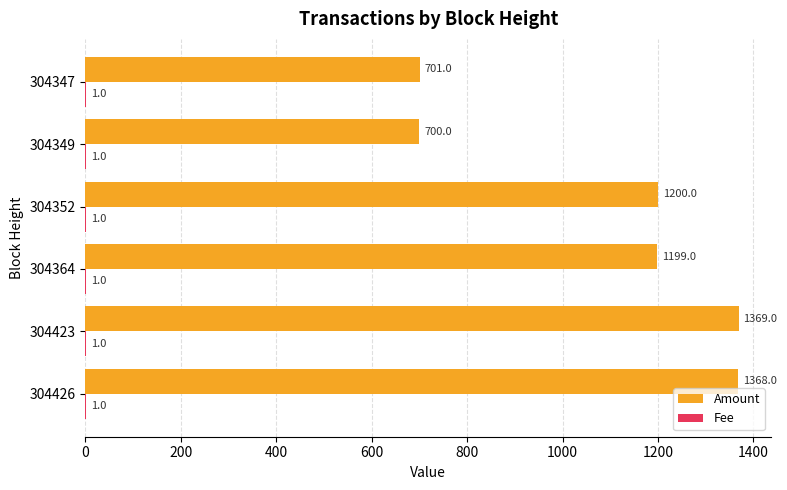

True or false: Amount has a value of 855 at 304426.

False